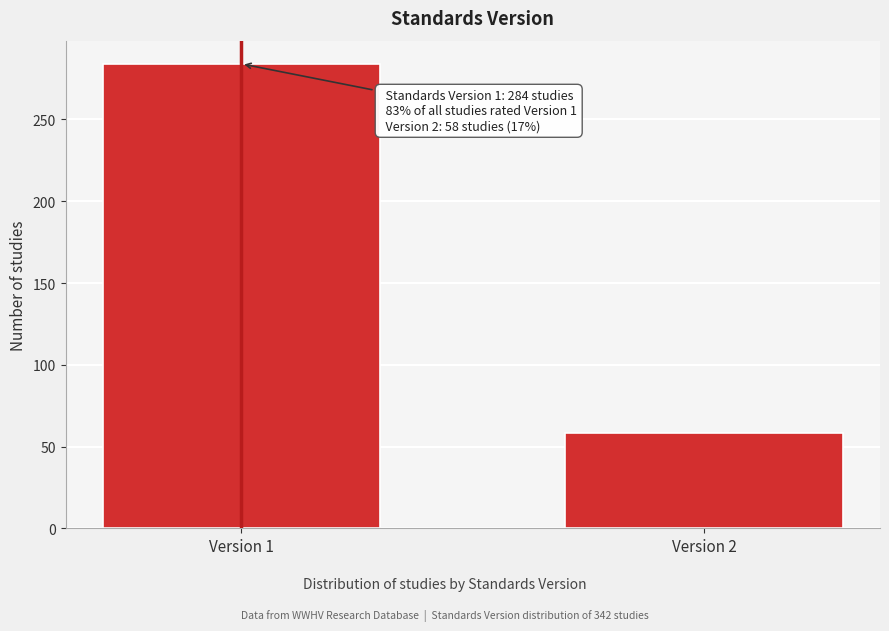

Reading left to right, what are all the values shown in this chart?

284	58